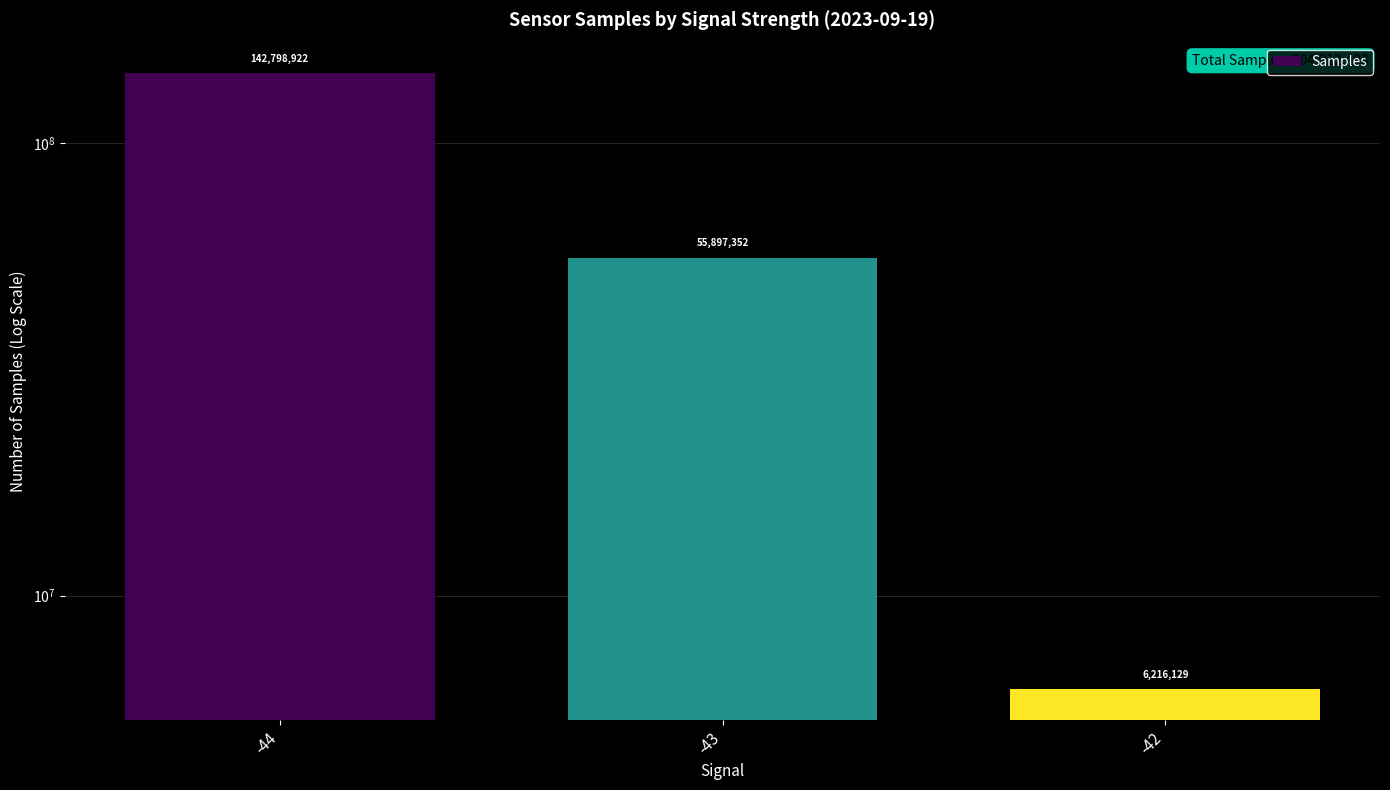

Between -44 and -43, which is larger?

-44